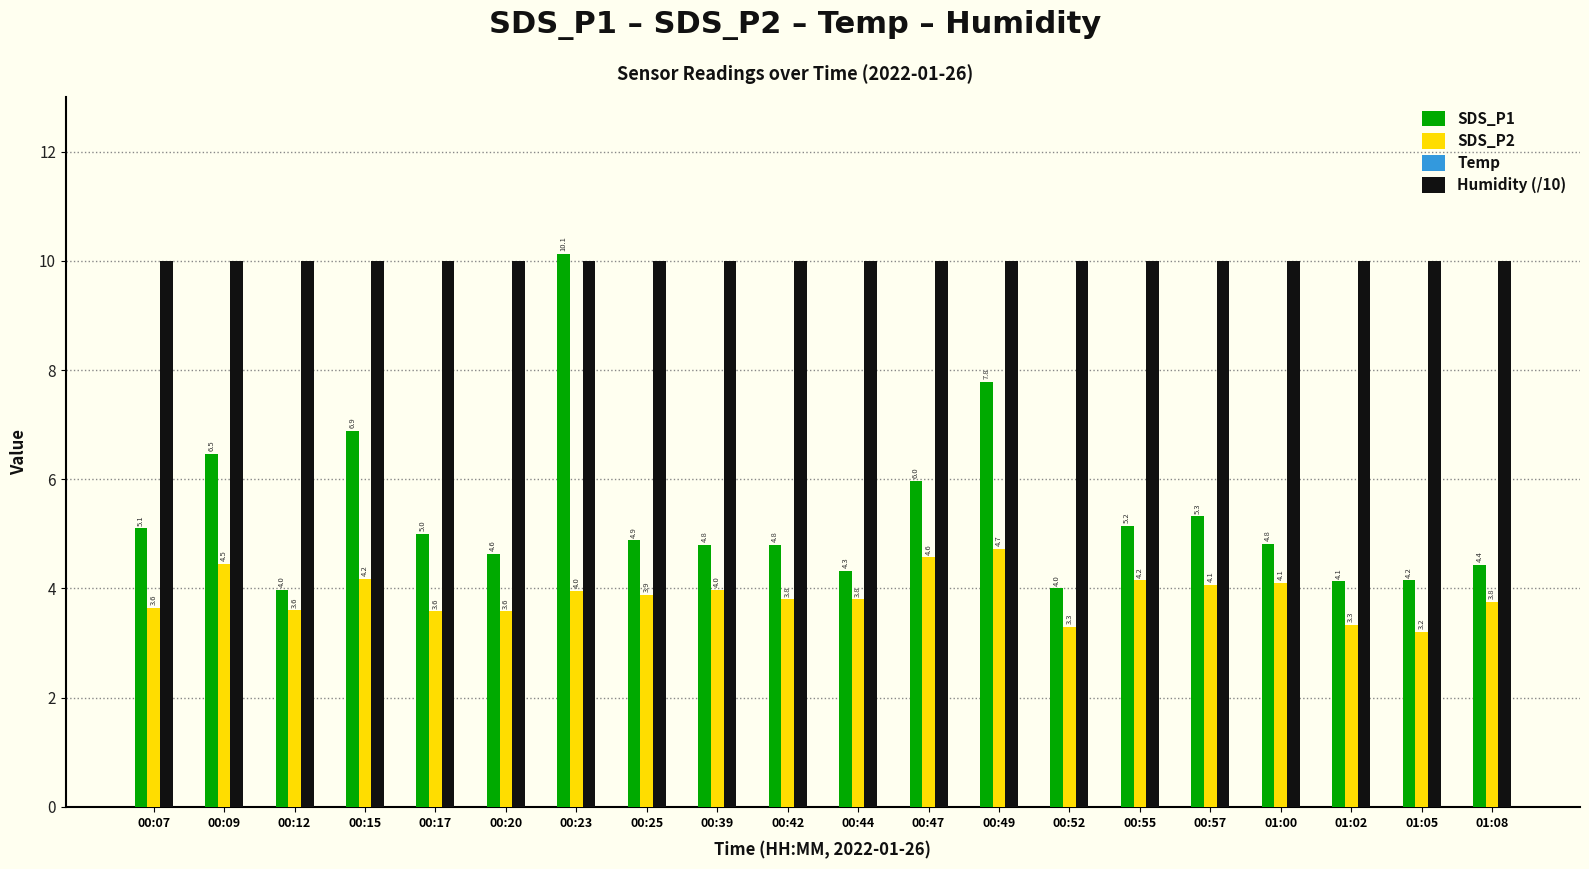

List the series in order of their overall mean, highest first.

Humidity (/10), Temp, SDS_P1, SDS_P2